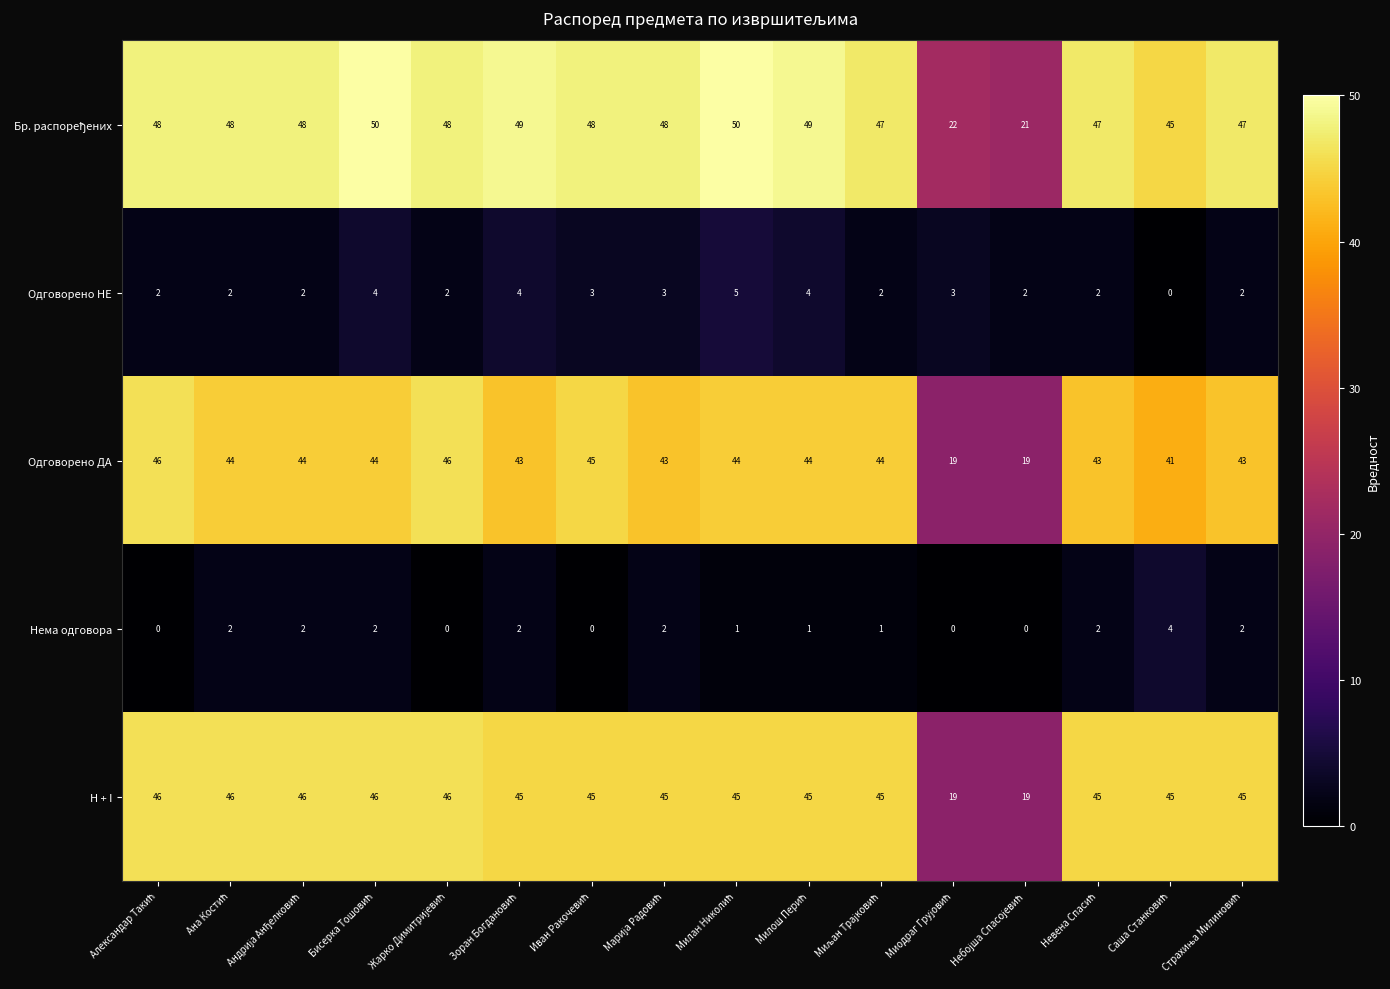

At how many categories does at least one series exceed 31?

14